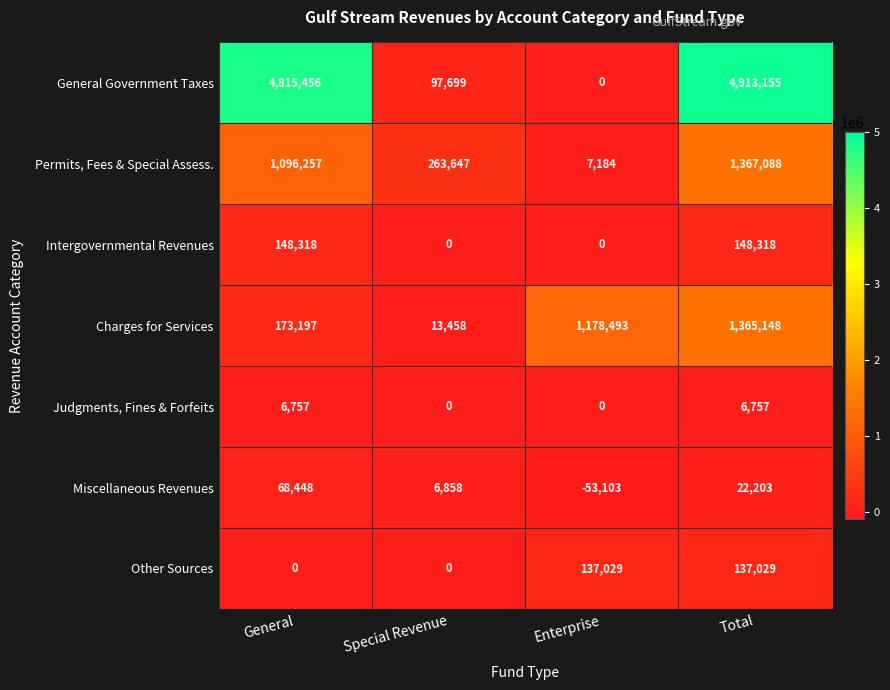

How many series are shown in this chart?

7